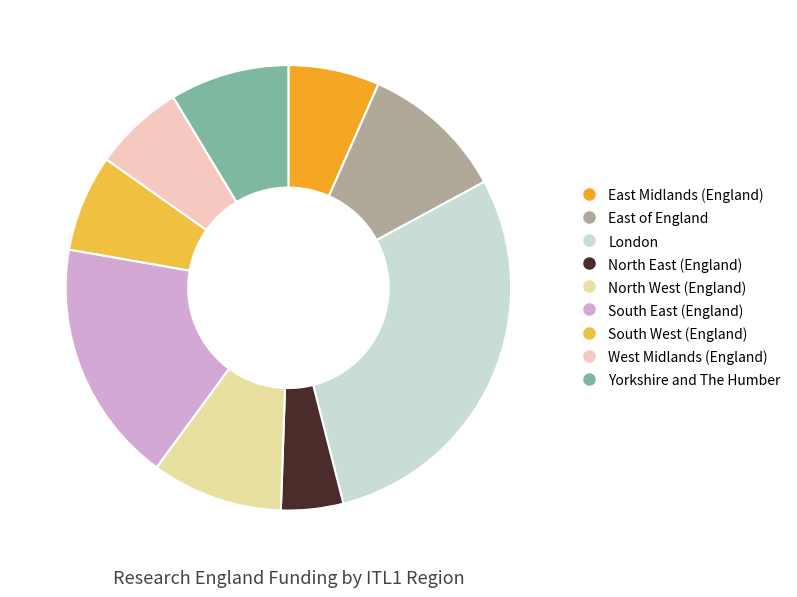

How much of the chart is everything except East Midlands (England)?

93.4%